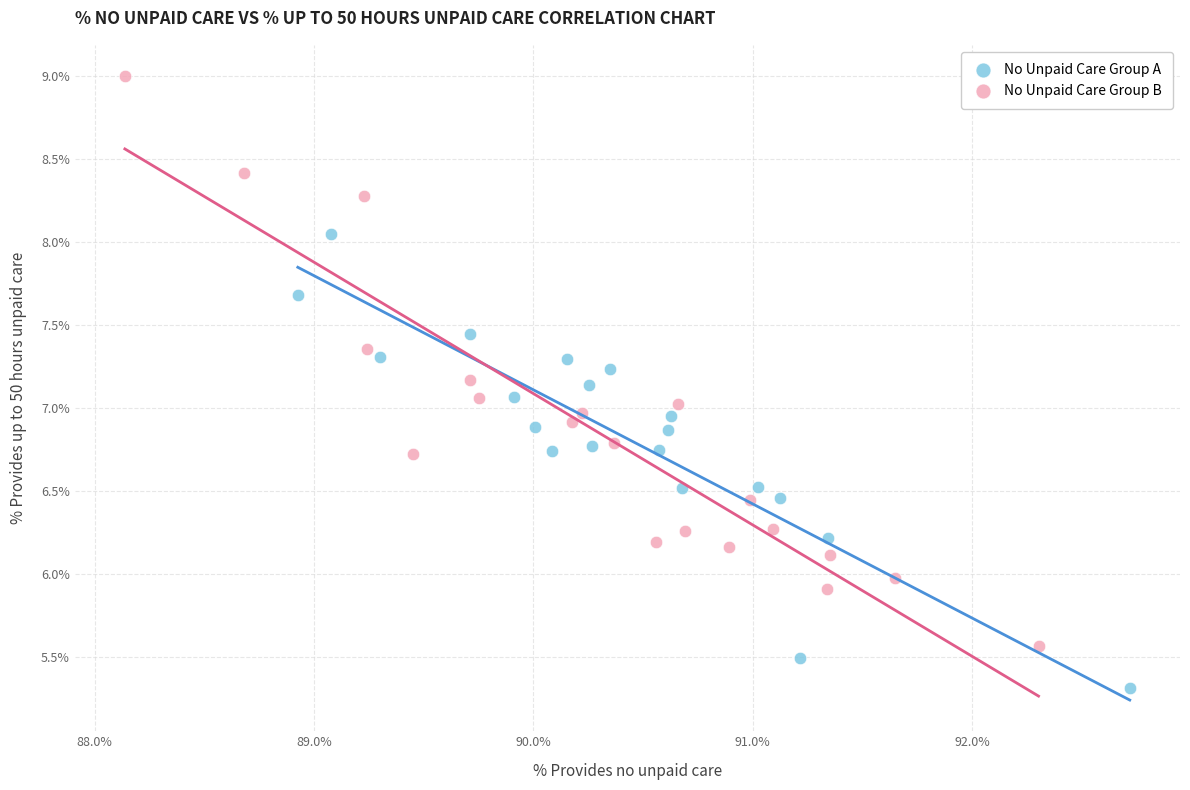

Which series contains the highest Y value?

No Unpaid Care Group B